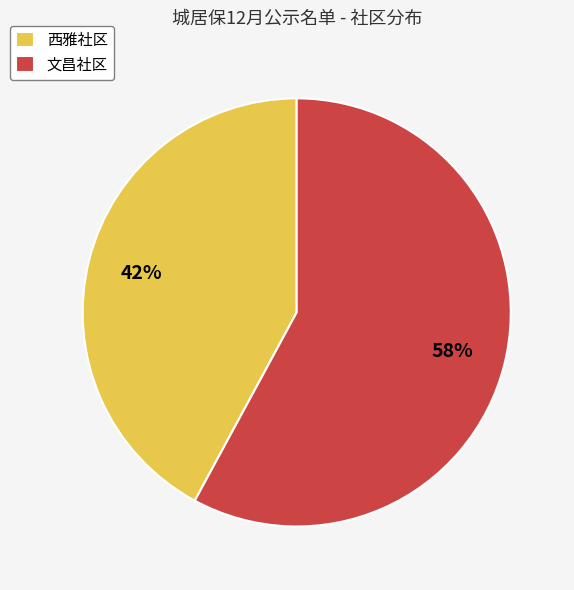

Is it true that 西雅社区 is 42% of the pie?

True